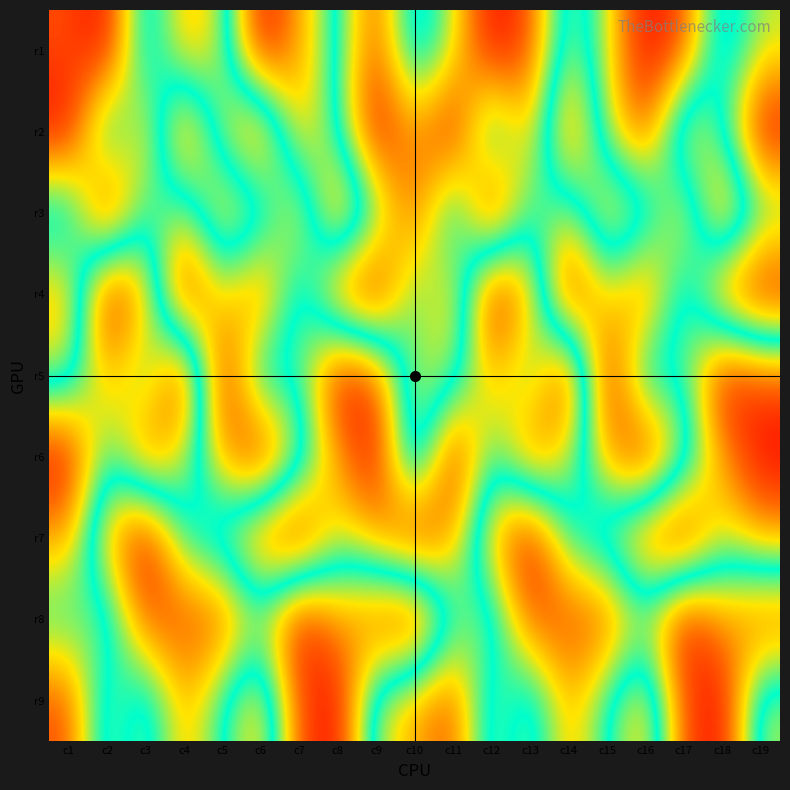

Which label corresponds to the smallest value in the chart?

c6